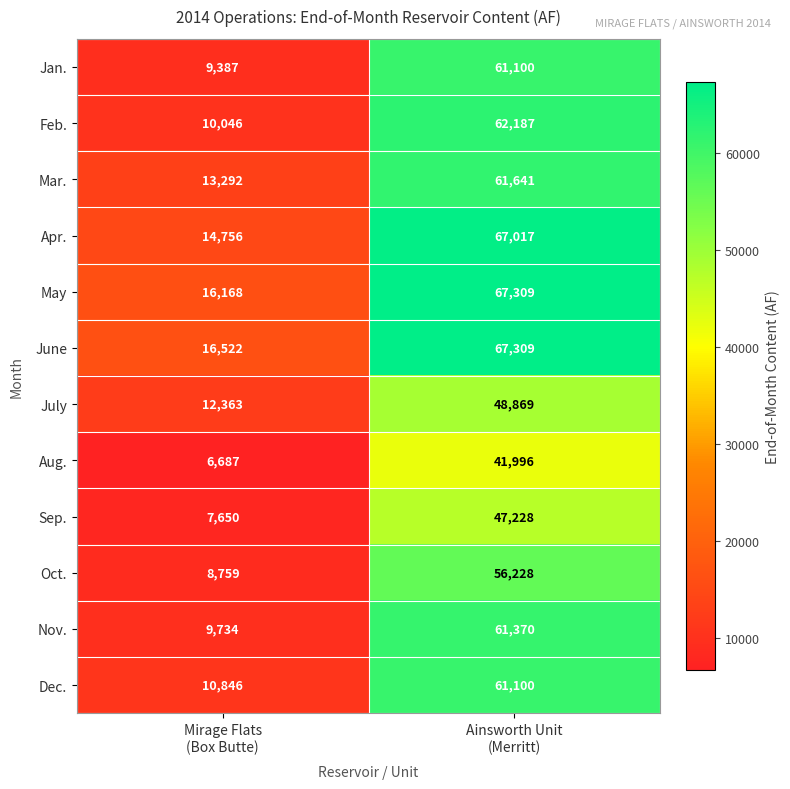

Which series has the largest total across all categories?

June